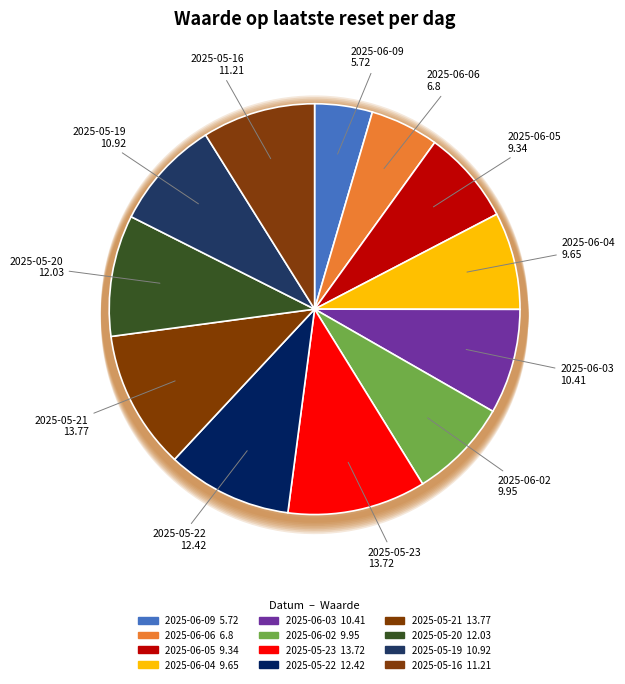

To the nearest percent, what portion does 2025-06-05 represent?

7%